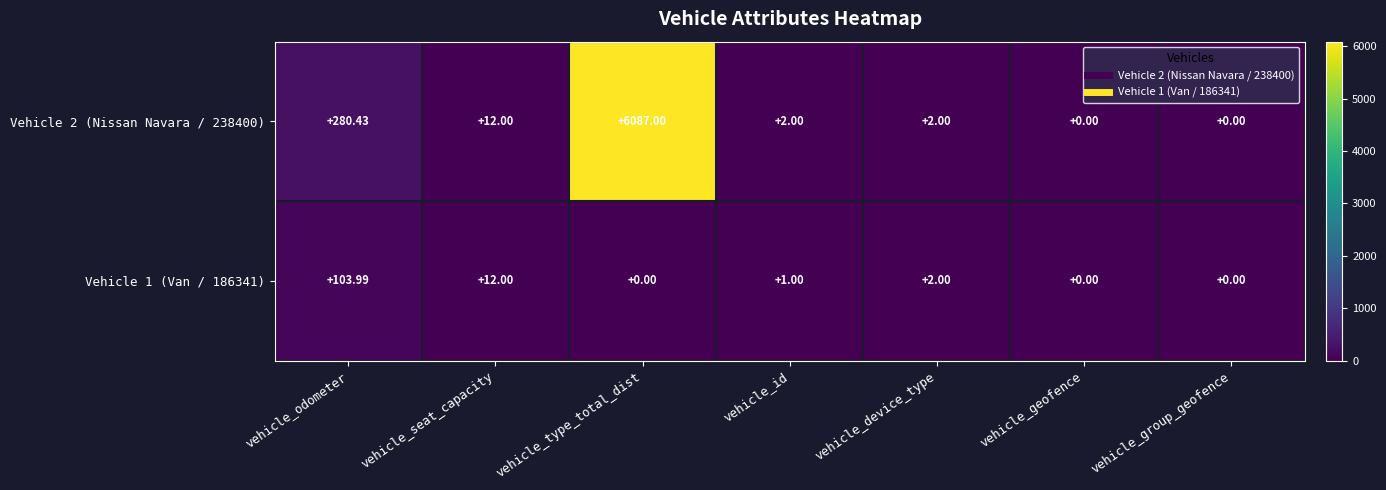

Where does the Vehicle 2 (Nissan Navara / 238400) series first go above 2?

vehicle_odometer